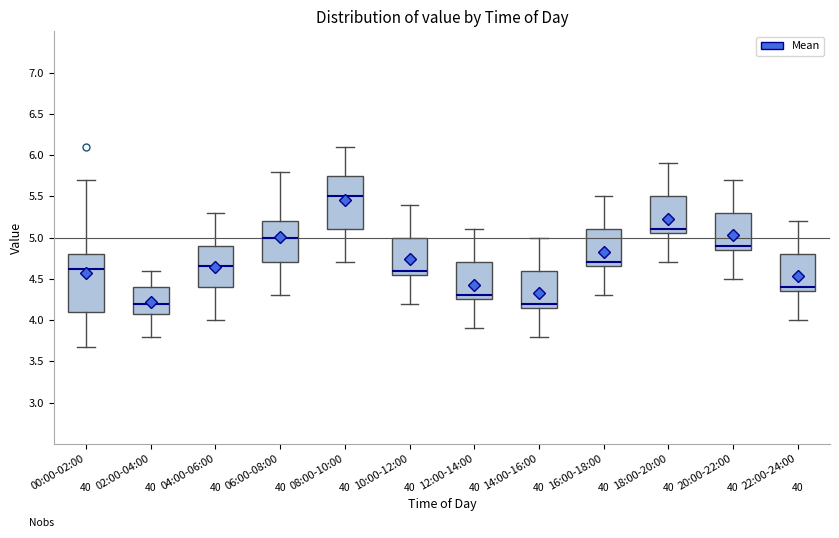

Which box has the highest median line?

08:00-10:00